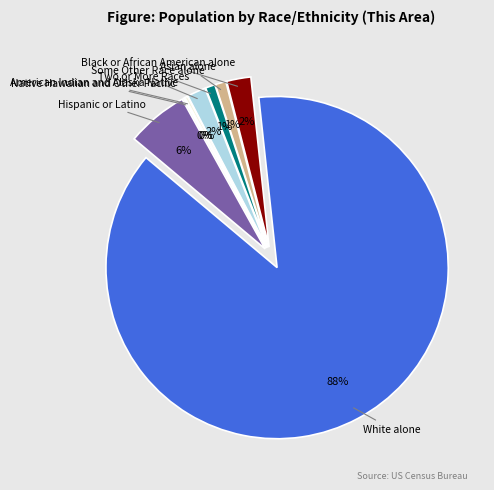

To the nearest percent, what is the difference between the largest and smallest slice percentages?

88%